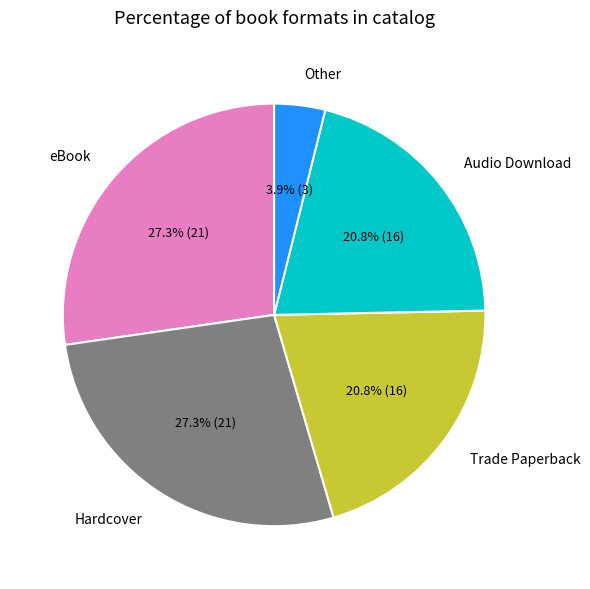

Is there a majority slice in this chart?

No